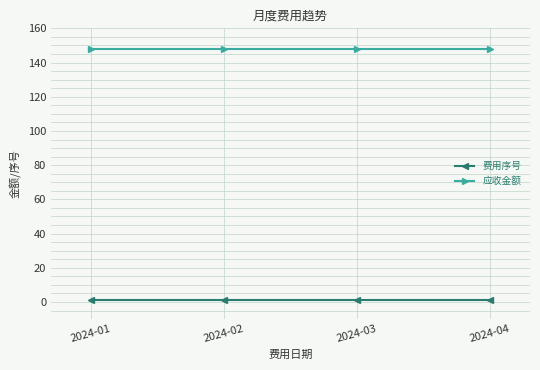

How many categories are shown in the chart?

4